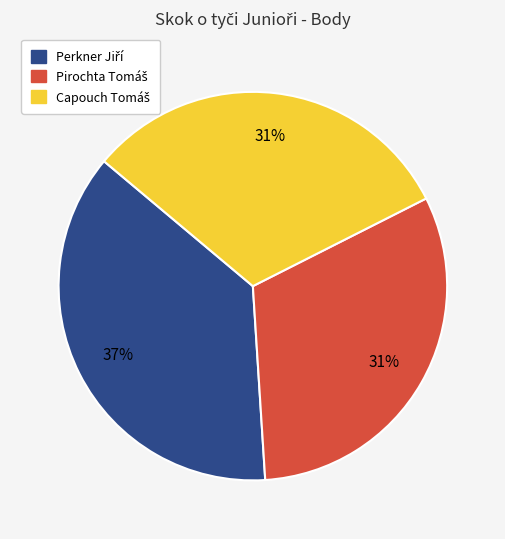

Is there any slice that represents more than half of the pie?

No